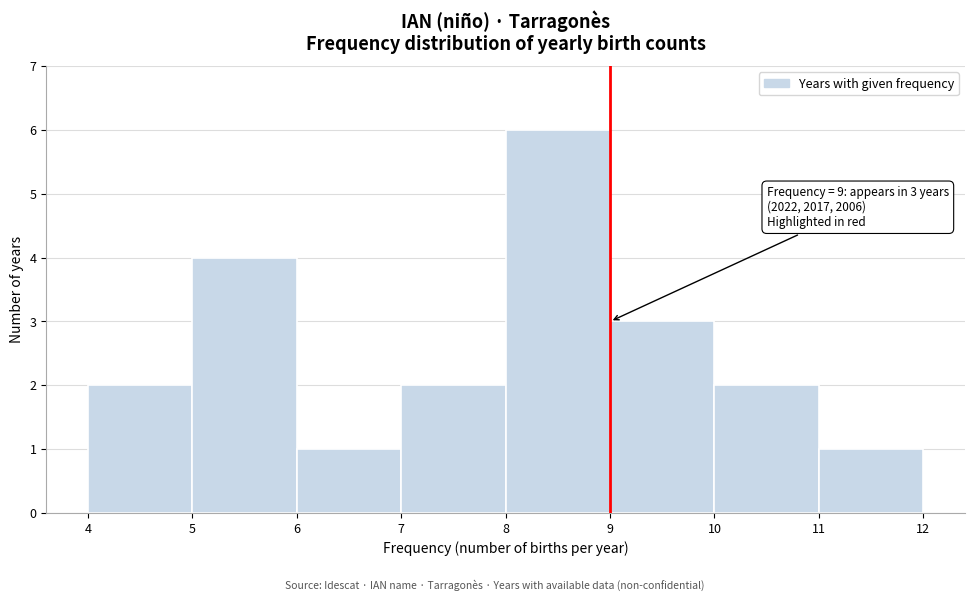

Which range on the x-axis has the tallest bar?

8 to 9